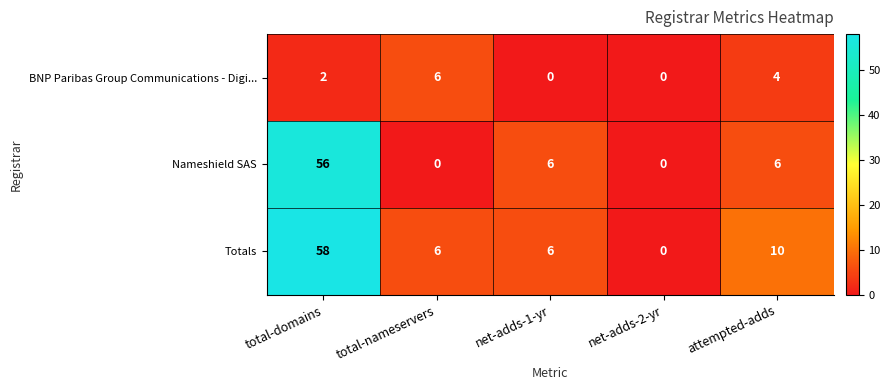

What is the greatest value displayed?

58